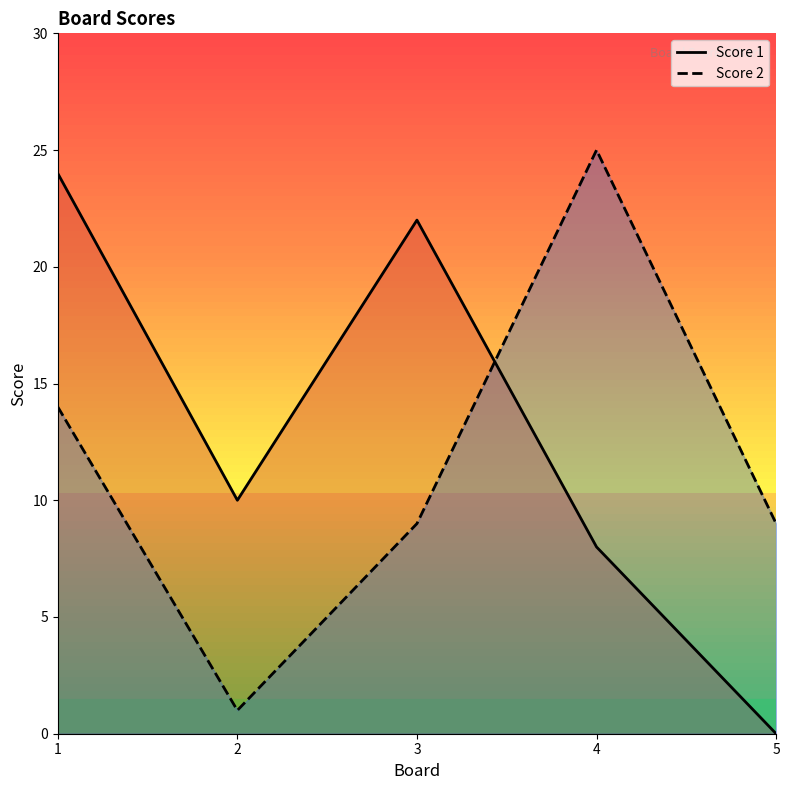

At how many categories does at least one series exceed 7?

5